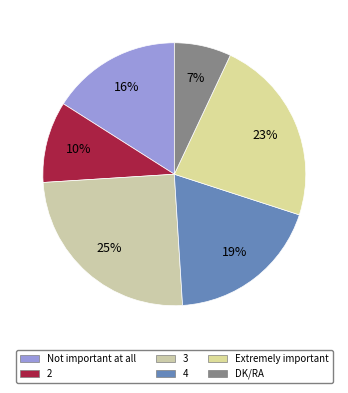

What is the change in value from 4 to Extremely important?

+4